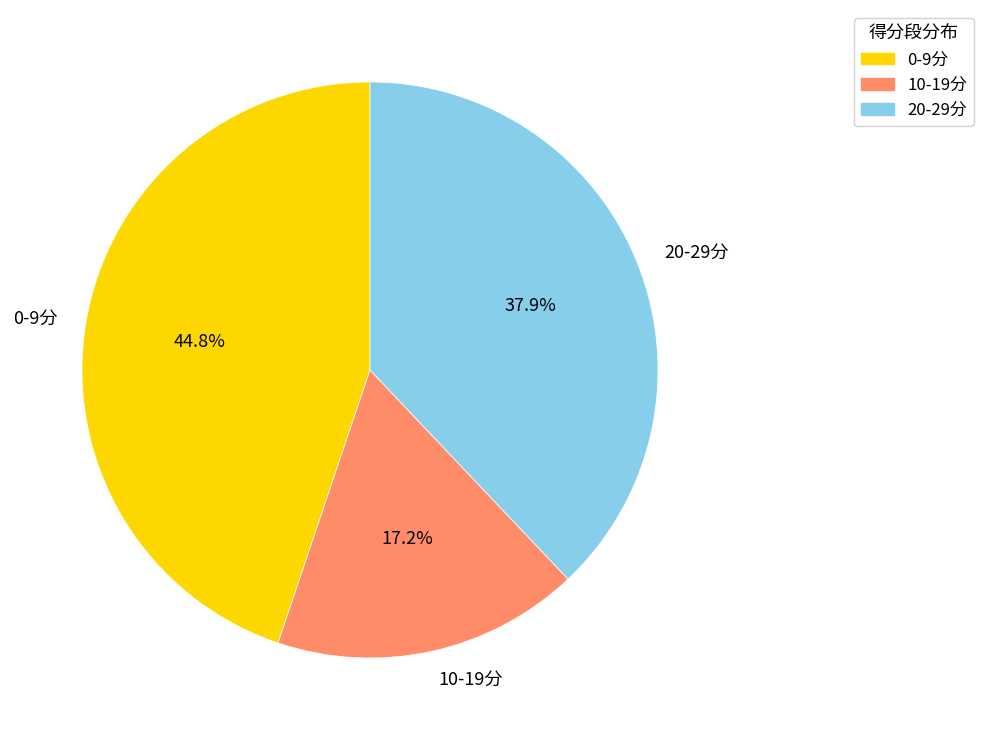

Which slice is the smallest?

10-19分